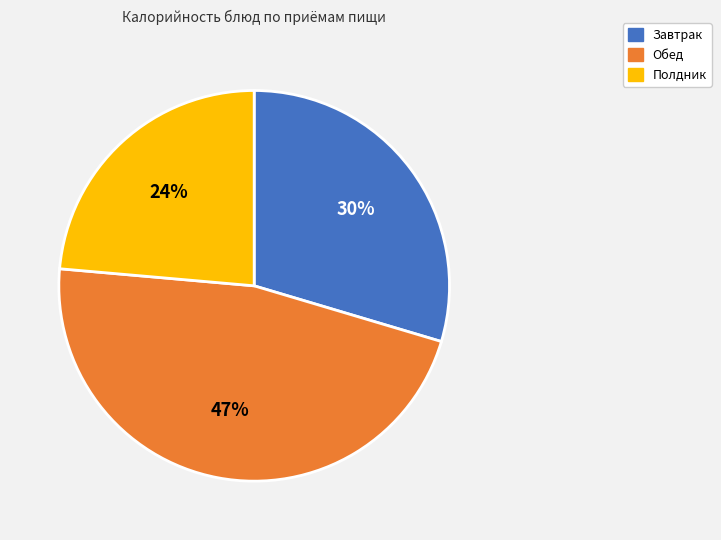

To the nearest percent, what is the average slice percentage?

33%